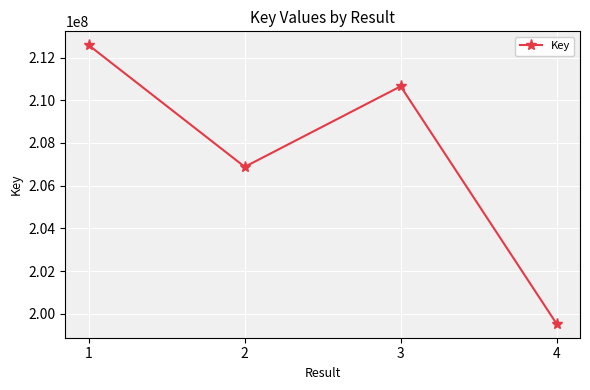

At which category does the chart reach its minimum across all series?

4